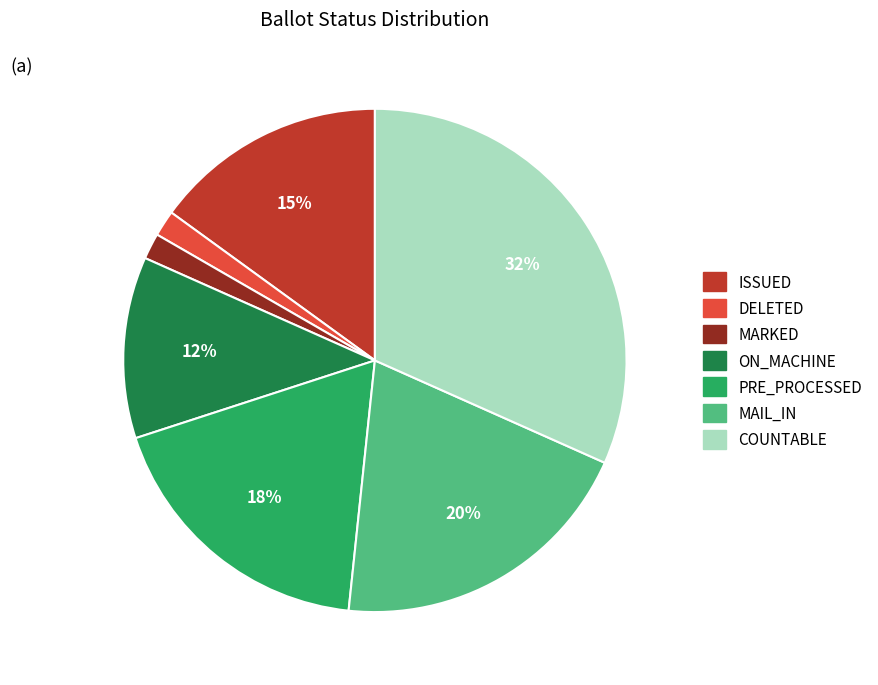

How many segments does this pie chart have?

7